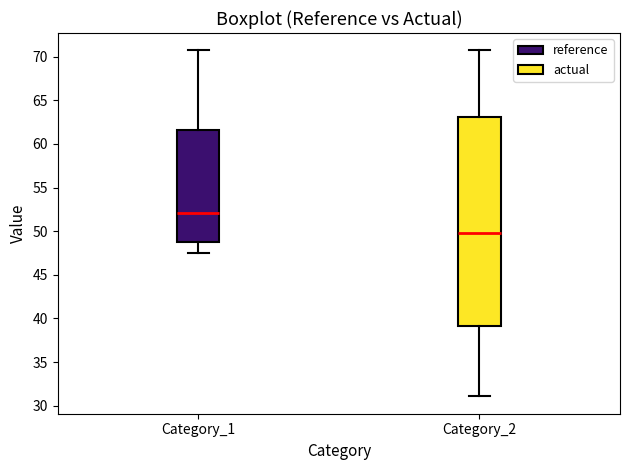

Where is the lower edge of the box for Category_1 on the y-axis? The values are not printed on the chart, so give them approximately, as read against the axis.

49.0